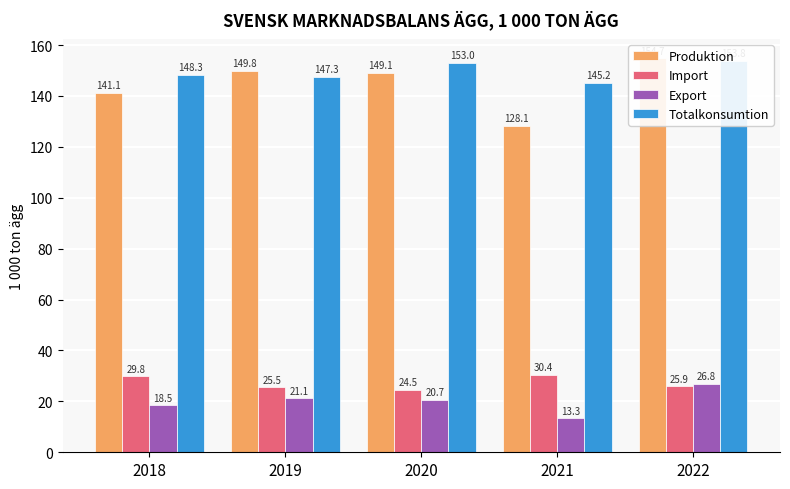

Does the chart contain stacked bars?

No